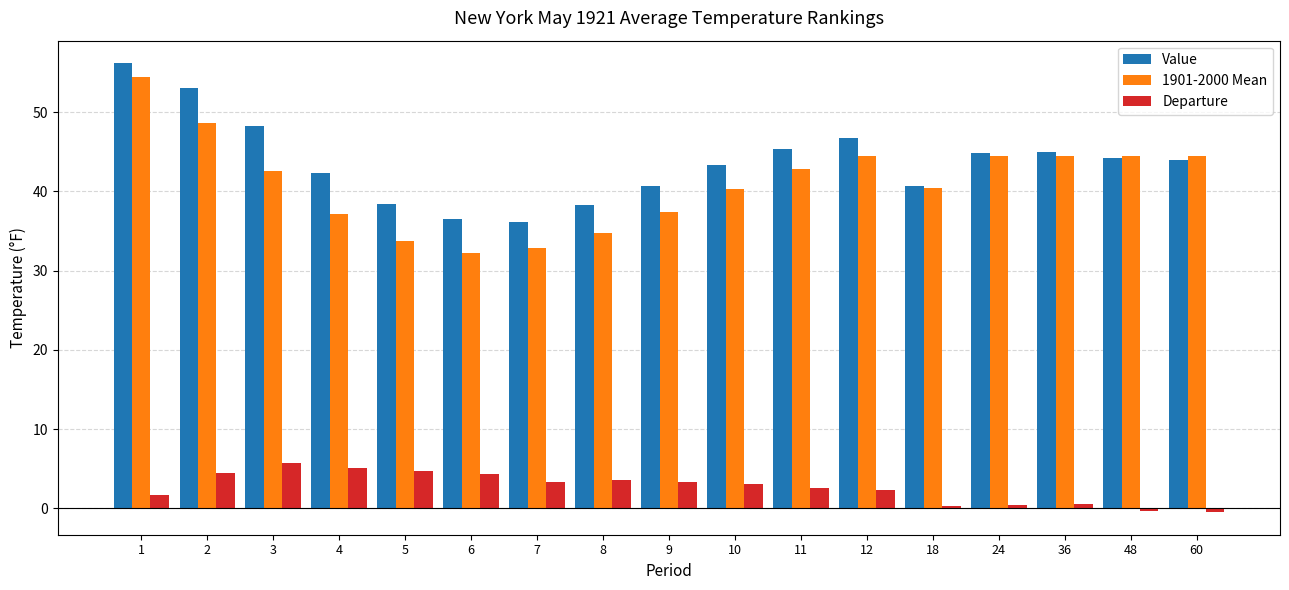

What are all the series names shown in the legend?

Value, 1901-2000 Mean, Departure